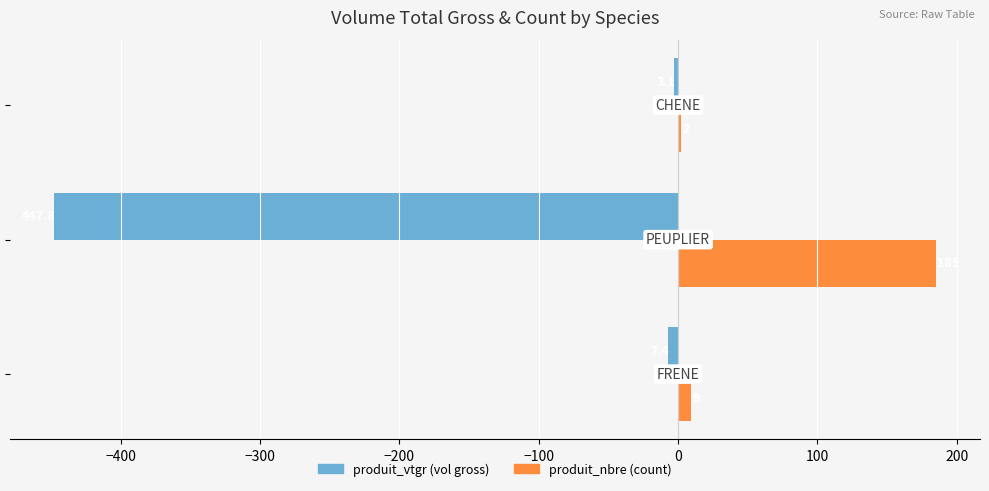

What is the maximum value shown in the chart?

185.0